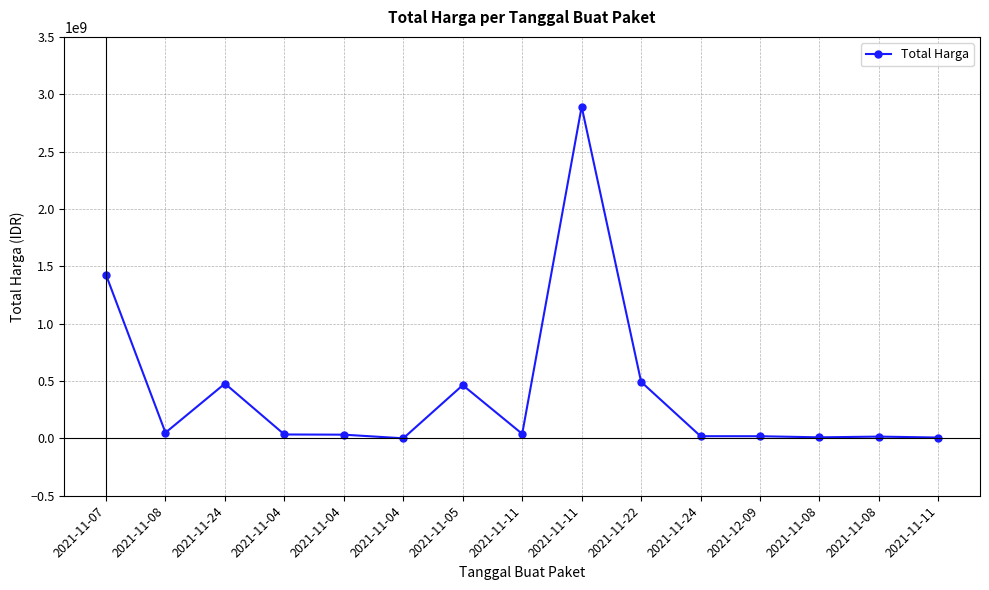

Rank the categories by value from lowest to highest.

2021-11-04, 2021-11-11, 2021-11-08, 2021-11-08, 2021-12-09, 2021-11-24, 2021-11-04, 2021-11-04, 2021-11-11, 2021-11-08, 2021-11-05, 2021-11-24, 2021-11-22, 2021-11-07, 2021-11-11